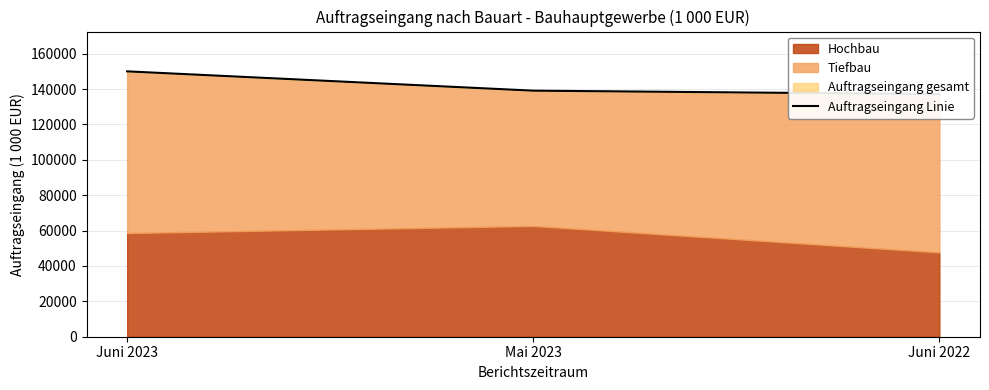

Reading left to right, what are all the values shown in this chart?

Juni 2023=150006	Mai 2023=139092	Juni 2022=137130